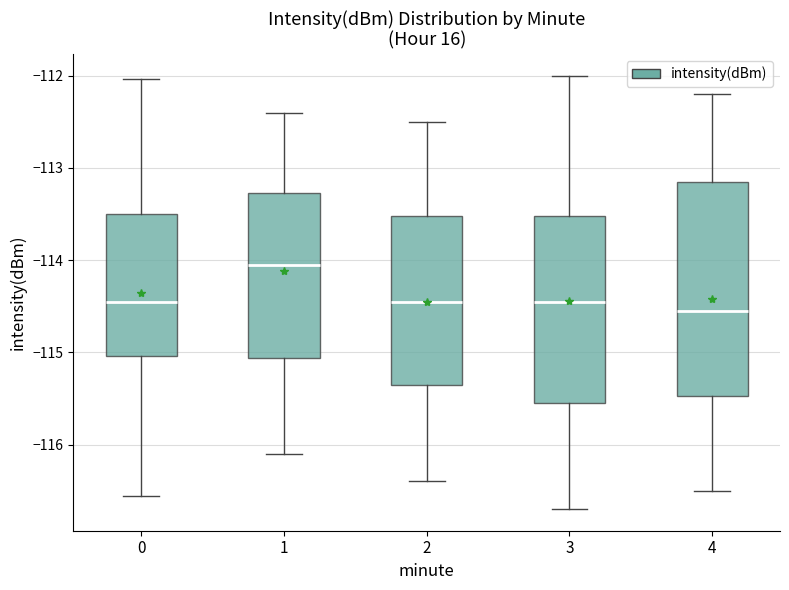

Which box is the tallest, from its lower edge to its upper edge?

4